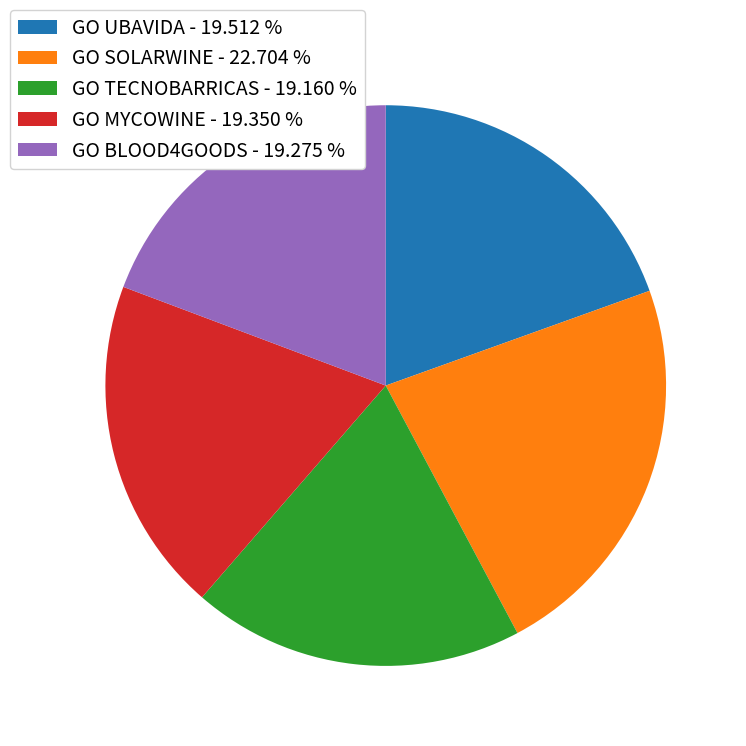

Count the number of slices in the pie.

5